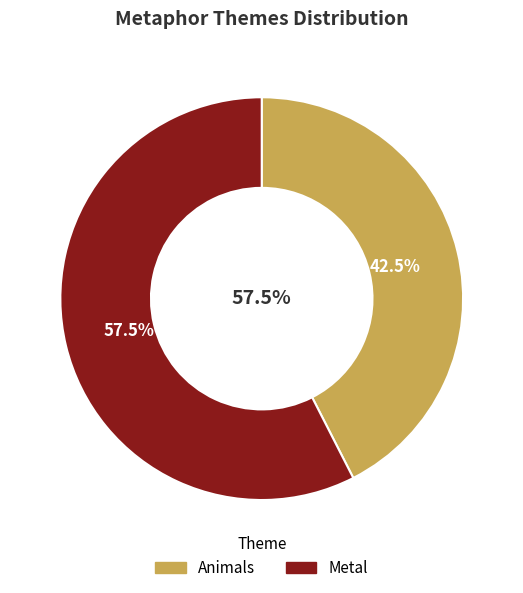

Which category has the biggest portion of the pie?

Metal